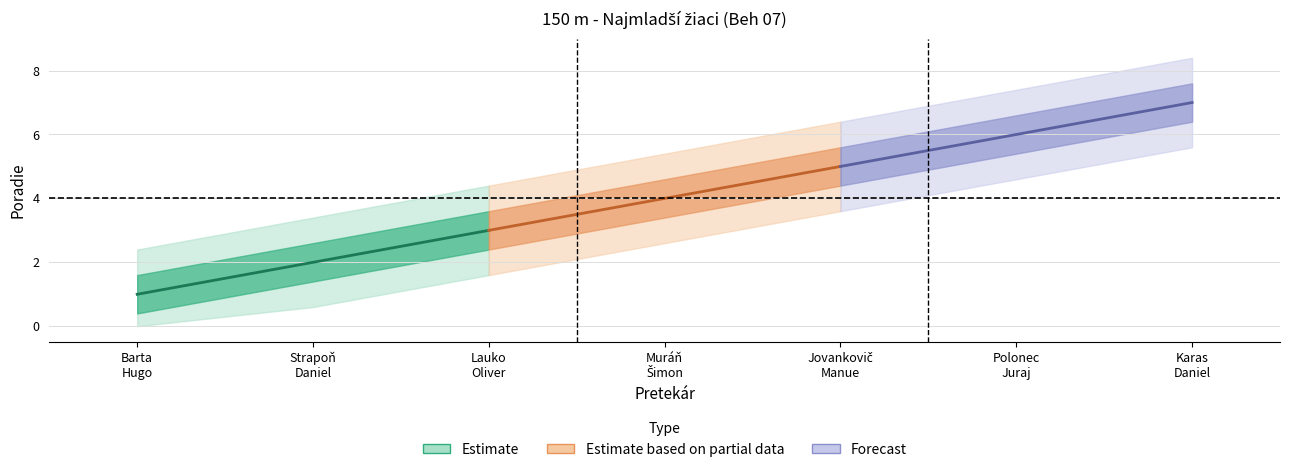

What is the value of the 2nd point from the left?

2